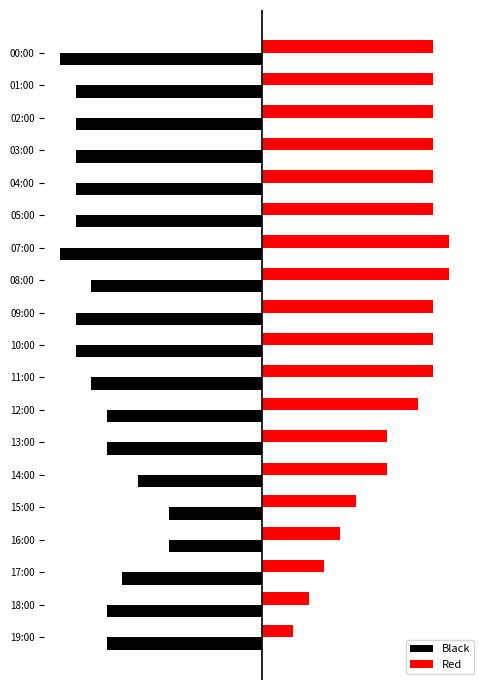

What is the sum of all Black values?

-201